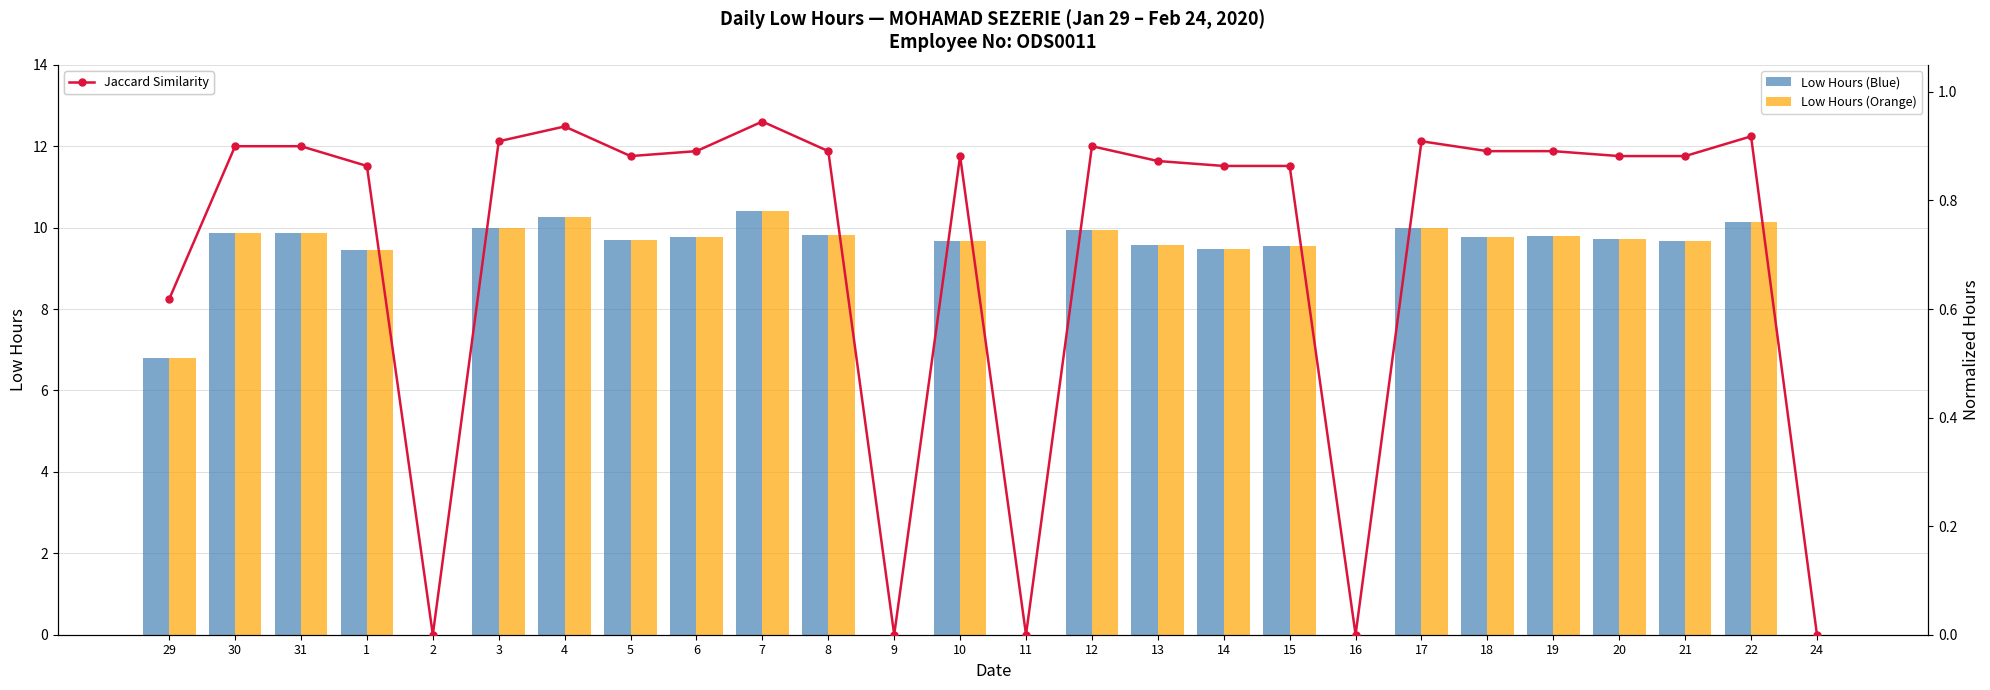

Which series changed the most between 1 and 11?

Low Hours (Blue)